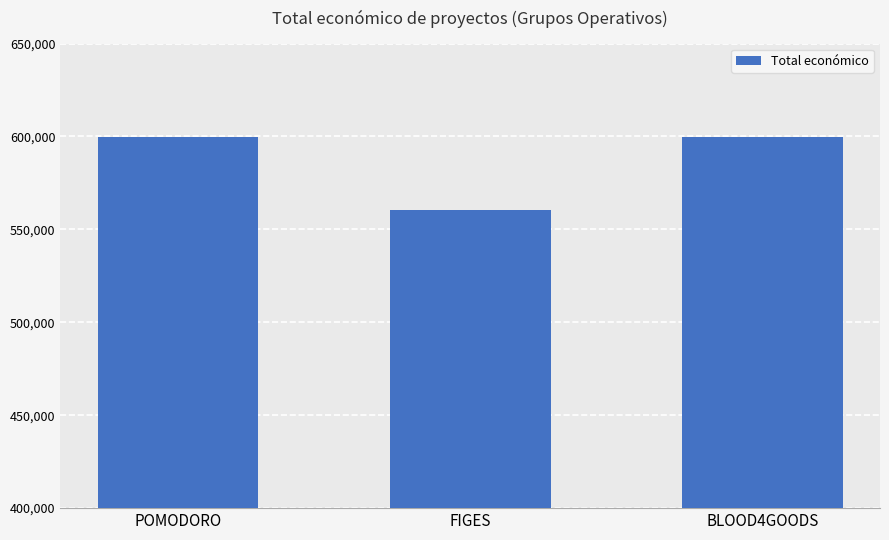

What is the approximate value at BLOOD4GOODS?

599960